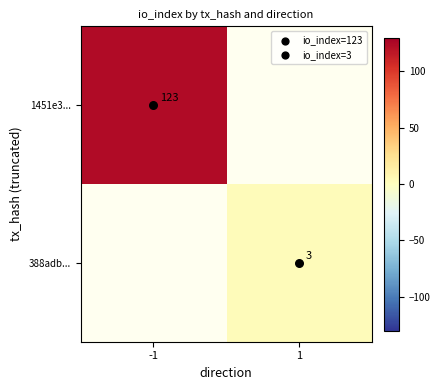

At how many categories does at least one series exceed 87?

1